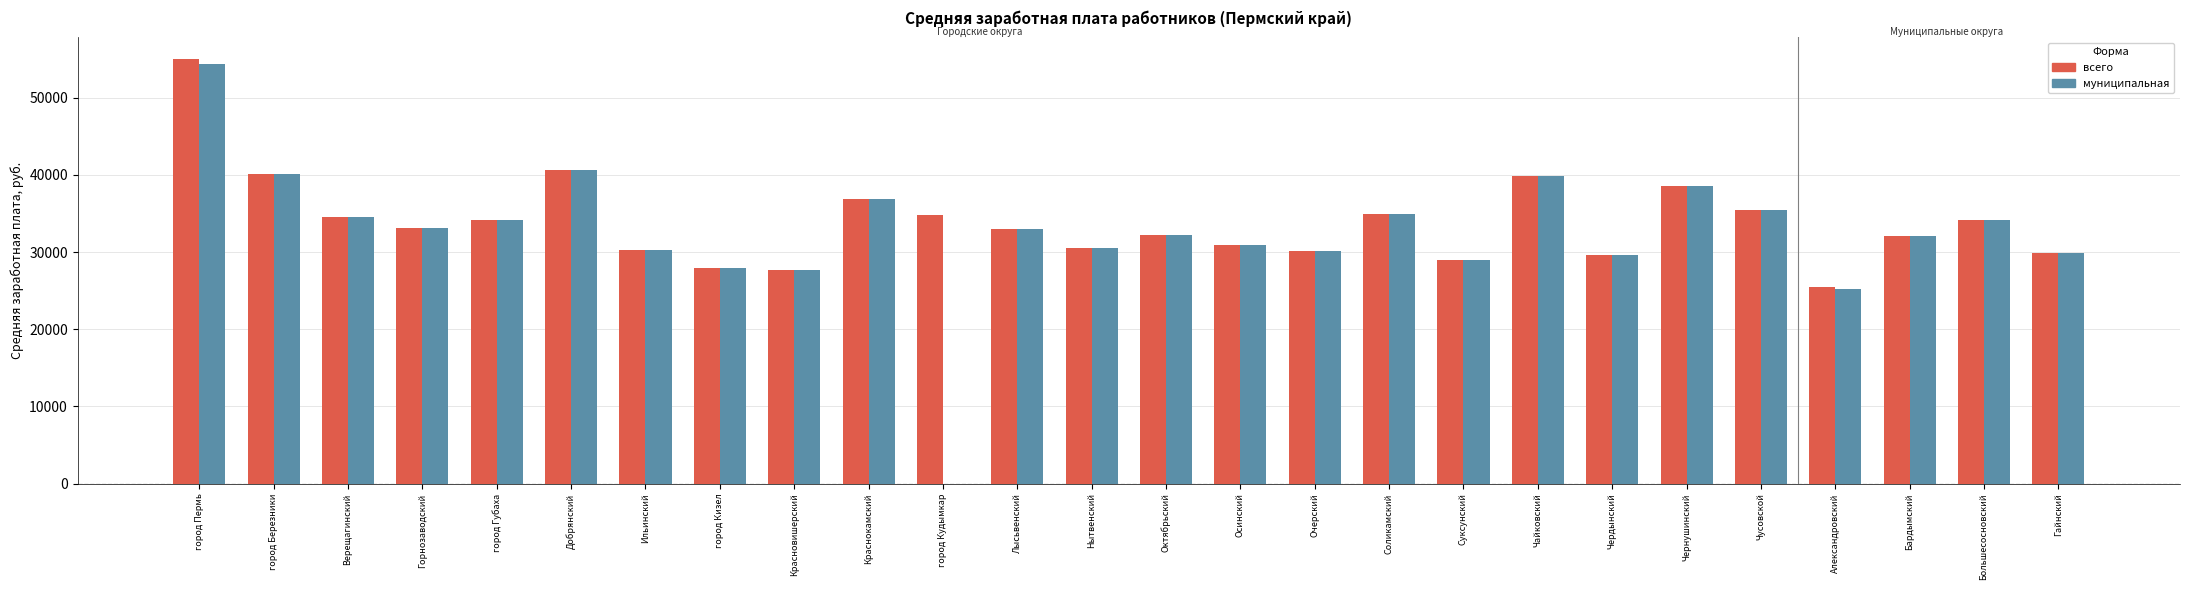

Between Добрянский and Александровский, which series saw the biggest shift?

муниципальная